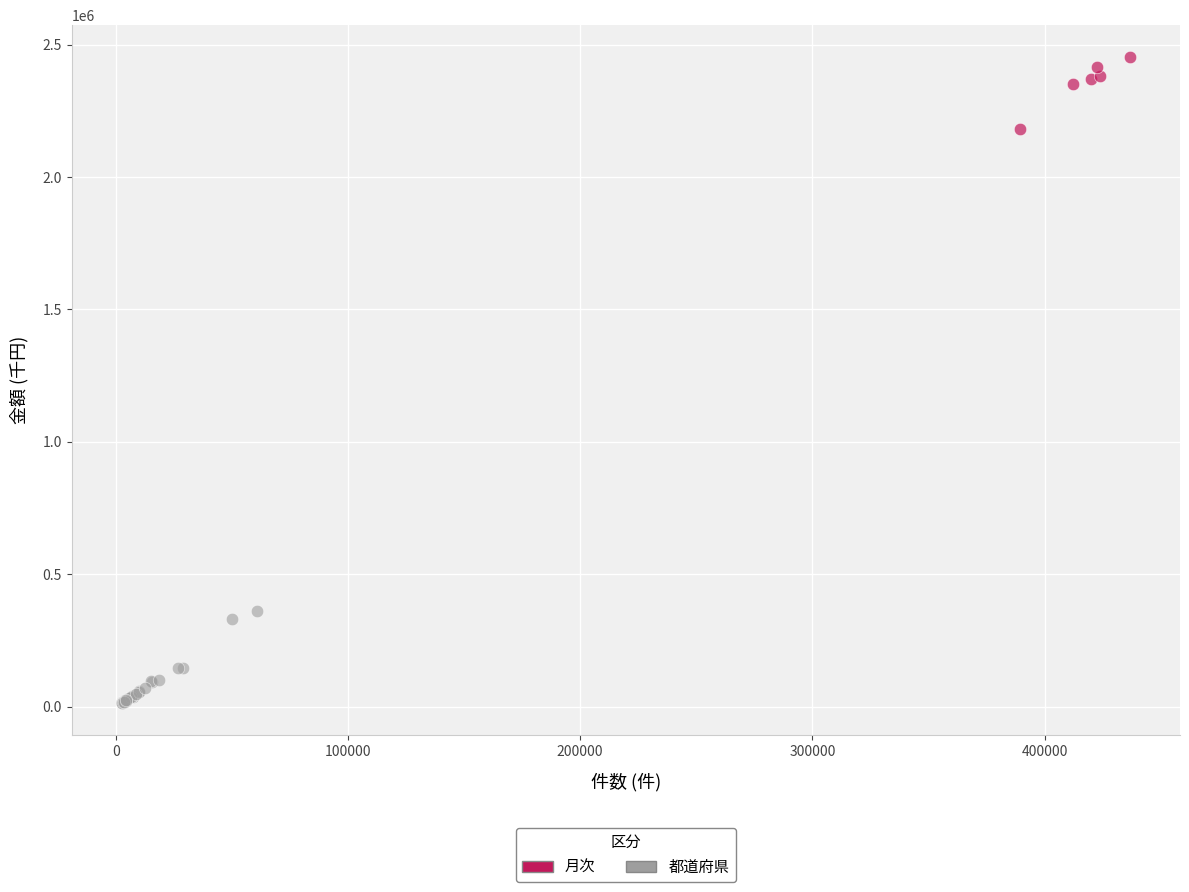

Which series has the largest Y range (max minus min)?

都道府県